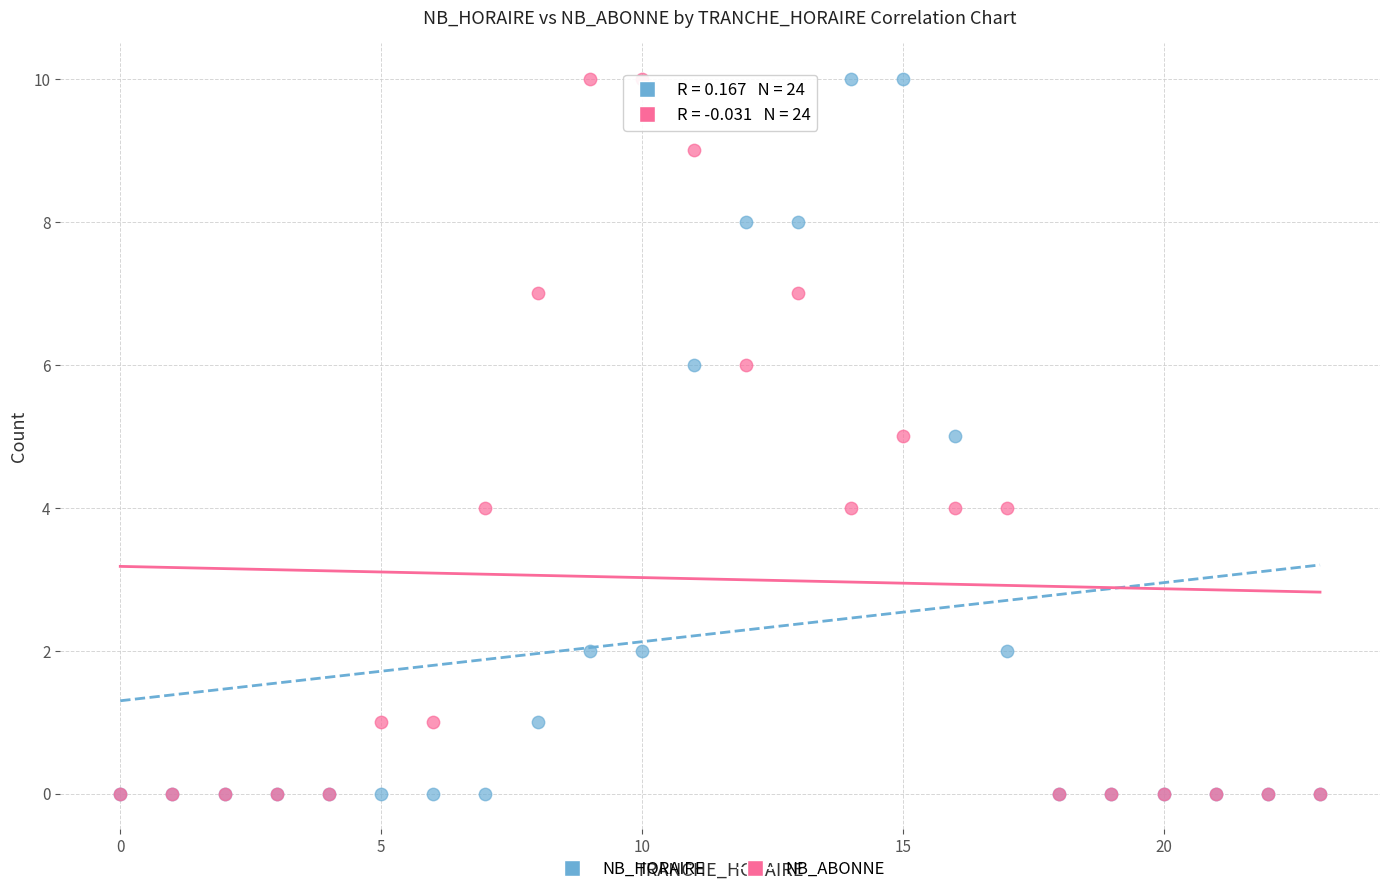

What are all the series names shown in the legend?

NB_HORAIRE, NB_ABONNE